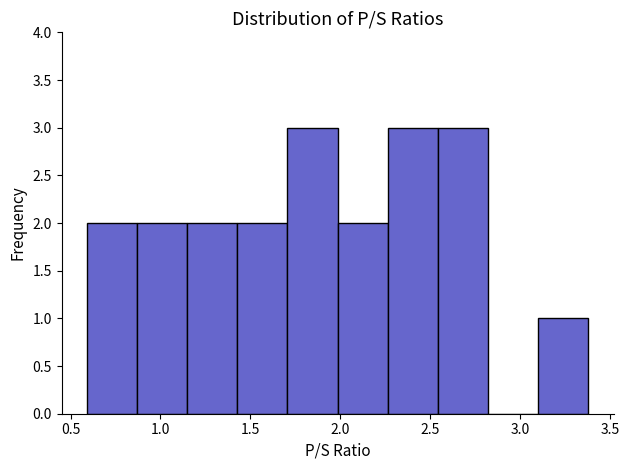

How tall is the bar that spans 2.25 to 2.55 on the x-axis? Neither the bar edges nor the heights are printed on the chart, so give them approximately, as read against the axes.

3